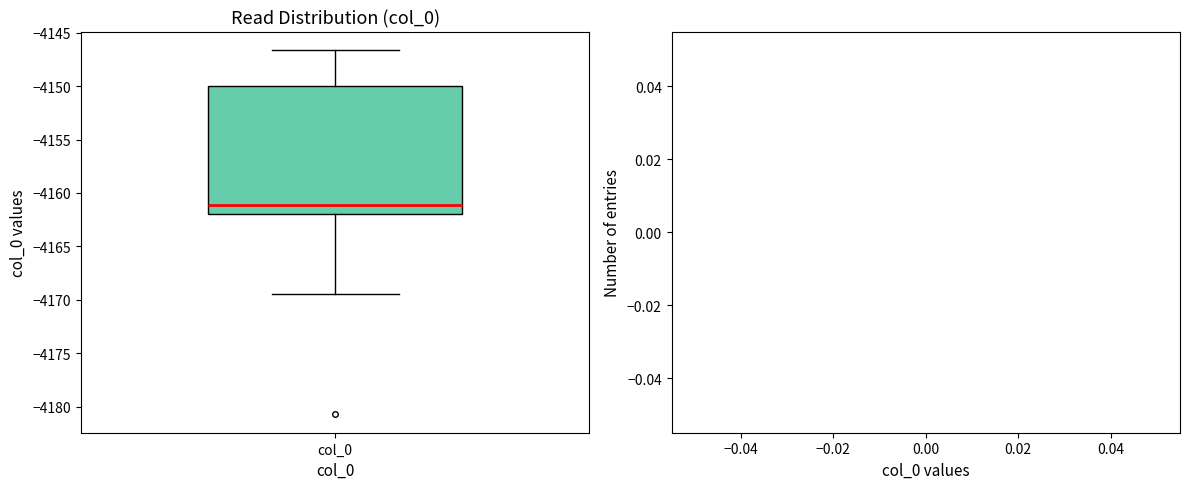

Where does the median line of the box for col_0 sit on the y-axis? The values are not printed on the chart, so give them approximately, as read against the axis.

-4161.0